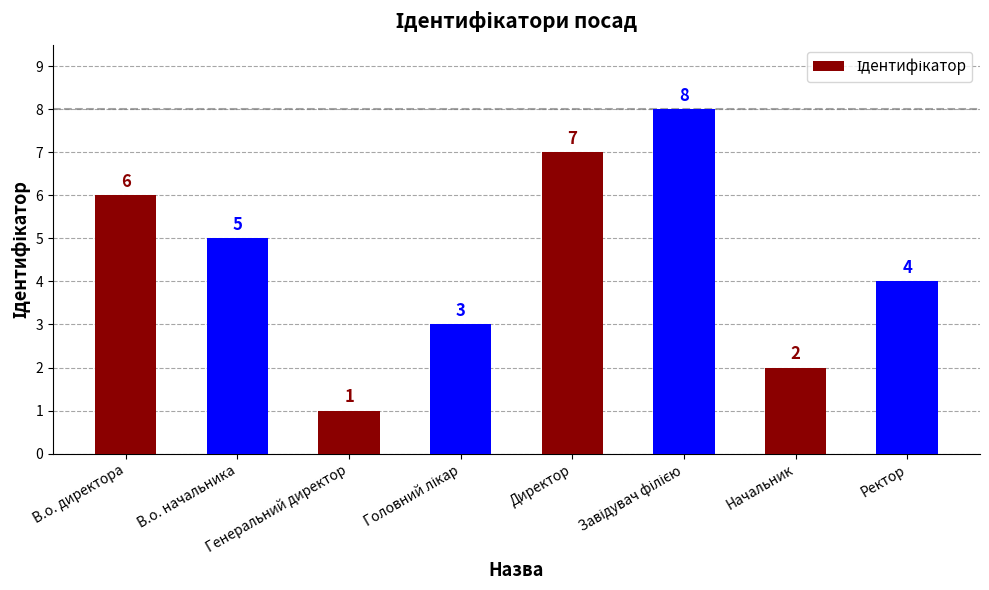

Does the chart contain any negative values?

No